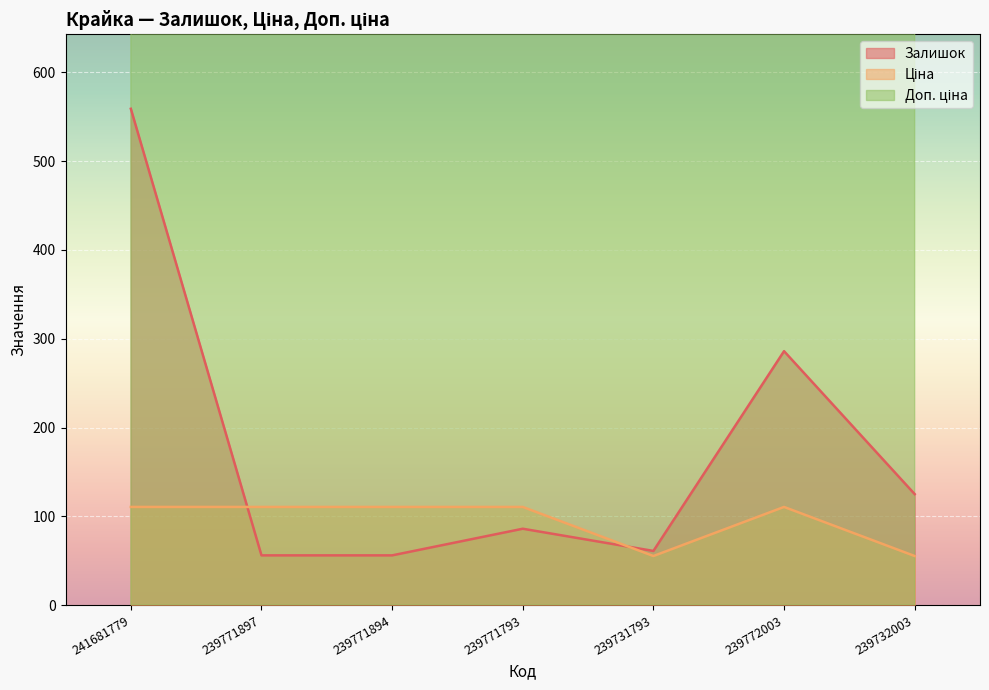

At which label is Залишок closest to 307?

239772003